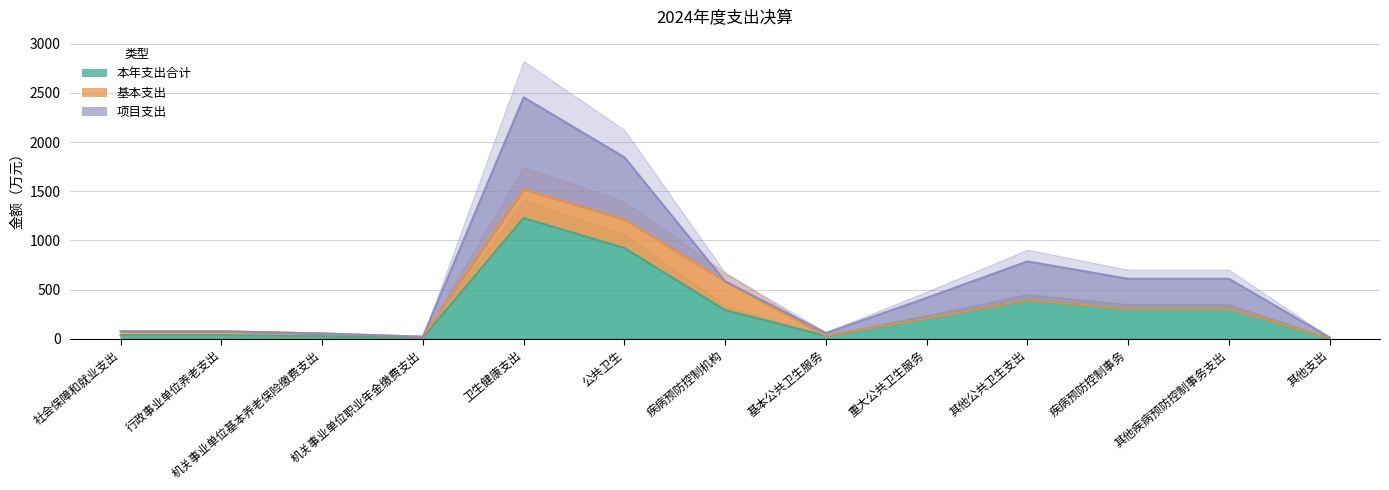

Does the chart have visible grid lines?

Yes